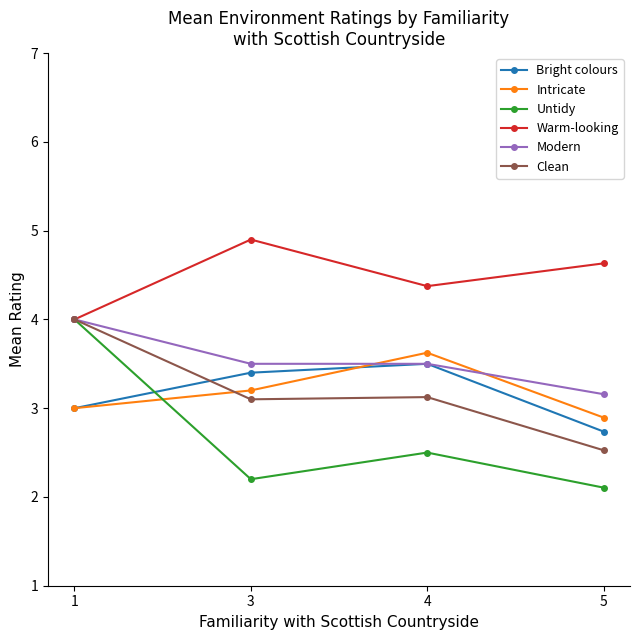

Reading left to right, transcribe all the data shown in this chart.

Bright colours: 1=3.0	3=3.4	4=3.5	5=2.7
Intricate: 1=3.0	3=3.2	4=3.6	5=2.9
Untidy: 1=4.0	3=2.2	4=2.5	5=2.1
Warm-looking: 1=4.0	3=4.9	4=4.4	5=4.6
Modern: 1=4.0	3=3.5	4=3.5	5=3.2
Clean: 1=4.0	3=3.1	4=3.1	5=2.5